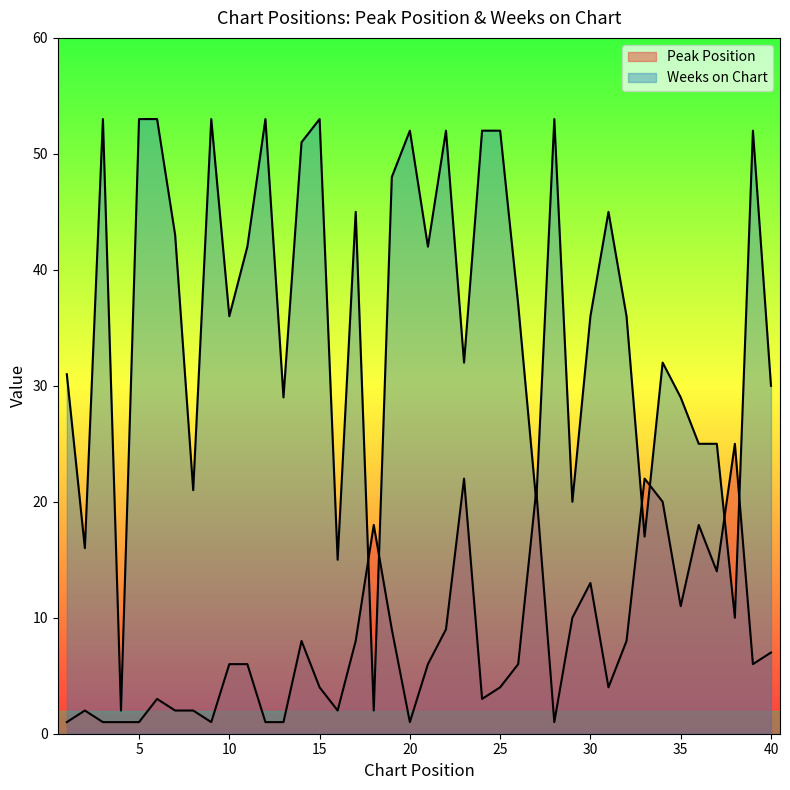

What is the total value across all series at 15?

57